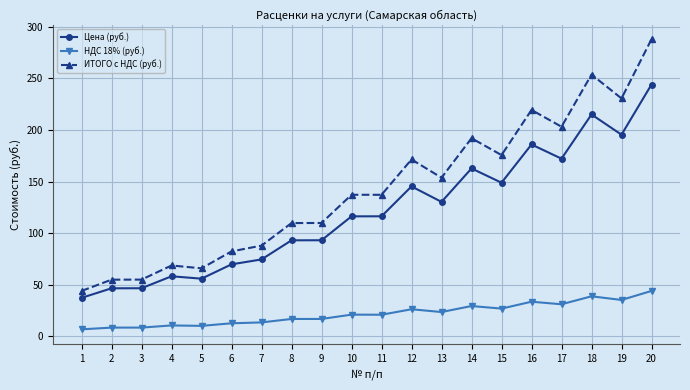

Is the value of ИТОГО с НДС (руб.) at 4 greater than the value of НДС 18% (руб.) at 8?

Yes